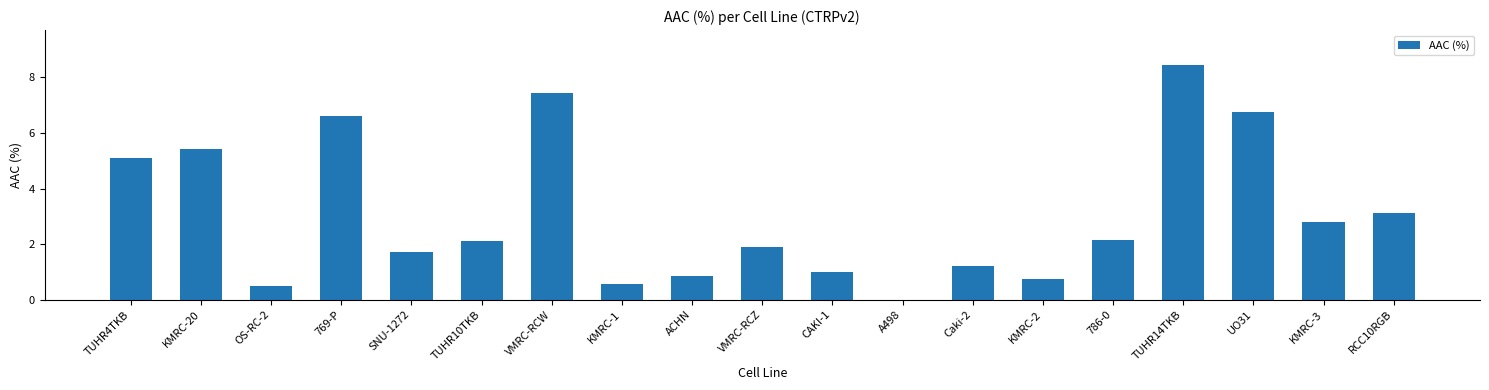

Is it true that the value at SNU-1272 is 2.3?

False